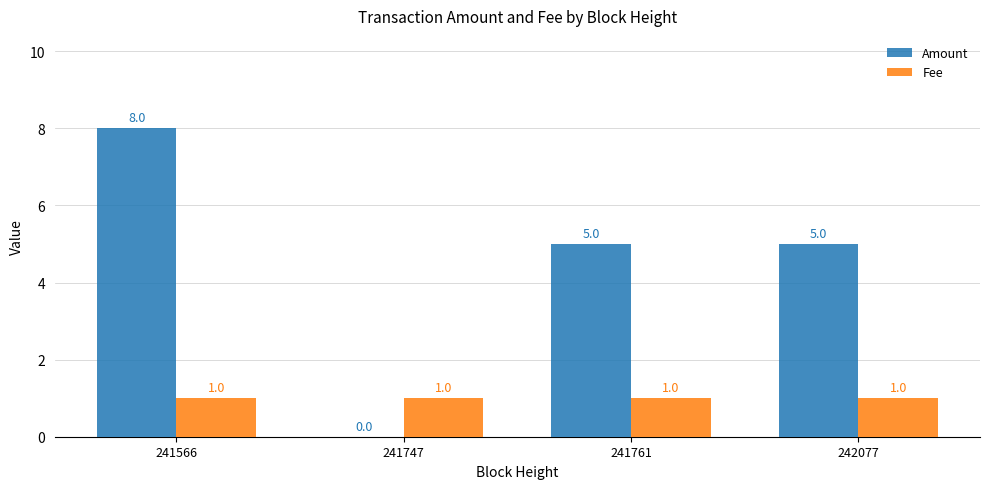

What value does the Amount series have at 242077?

5